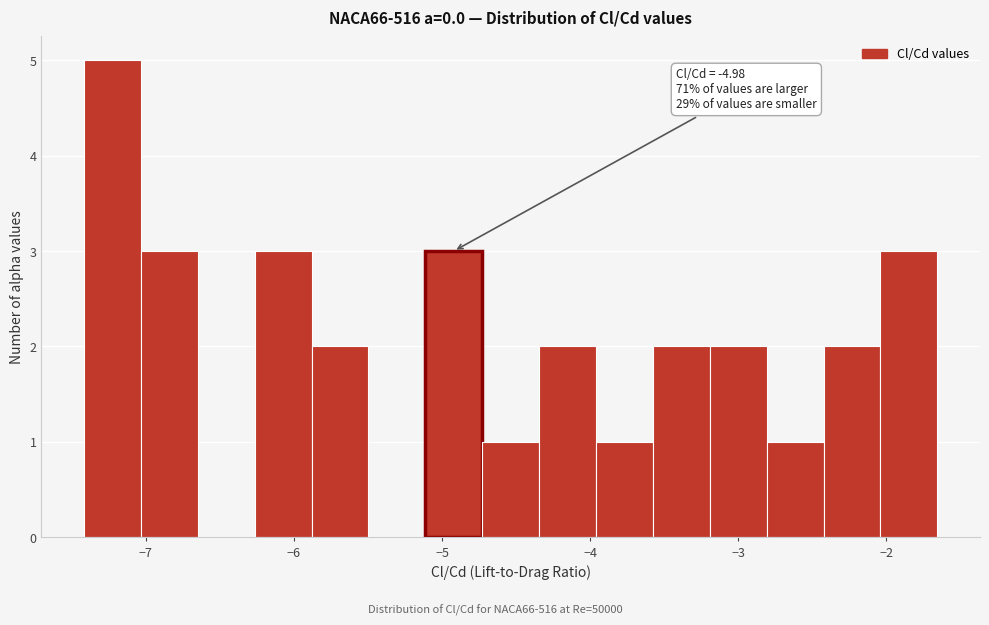

Around what value on the x-axis is the tallest bar? Give the approximate position of its centre, as read against the axis.

-7.2